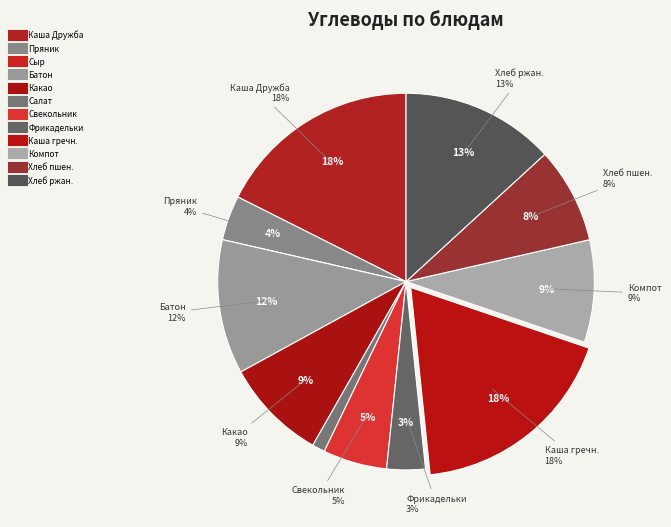

Is the sum of Каша Дружба and Свекольник со сметаной greater than half?

No